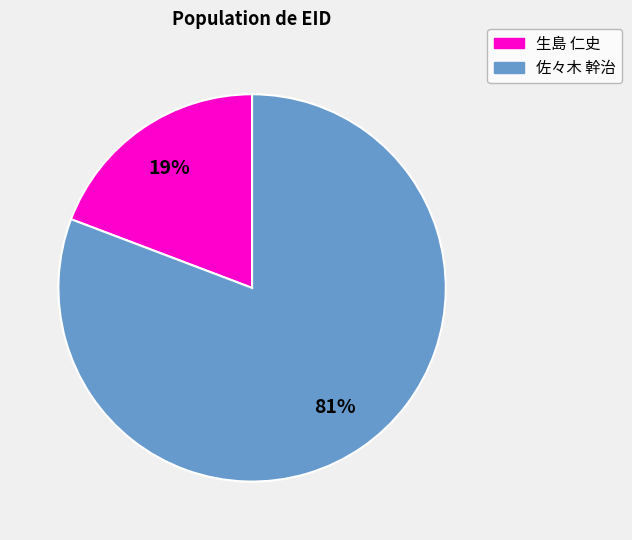

To the nearest percent, what is the difference between the largest and smallest slice percentages?

62%